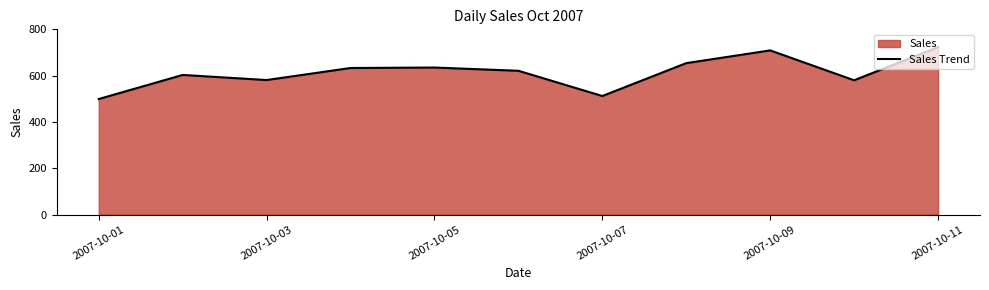

What is the minimum value shown in the chart?

499